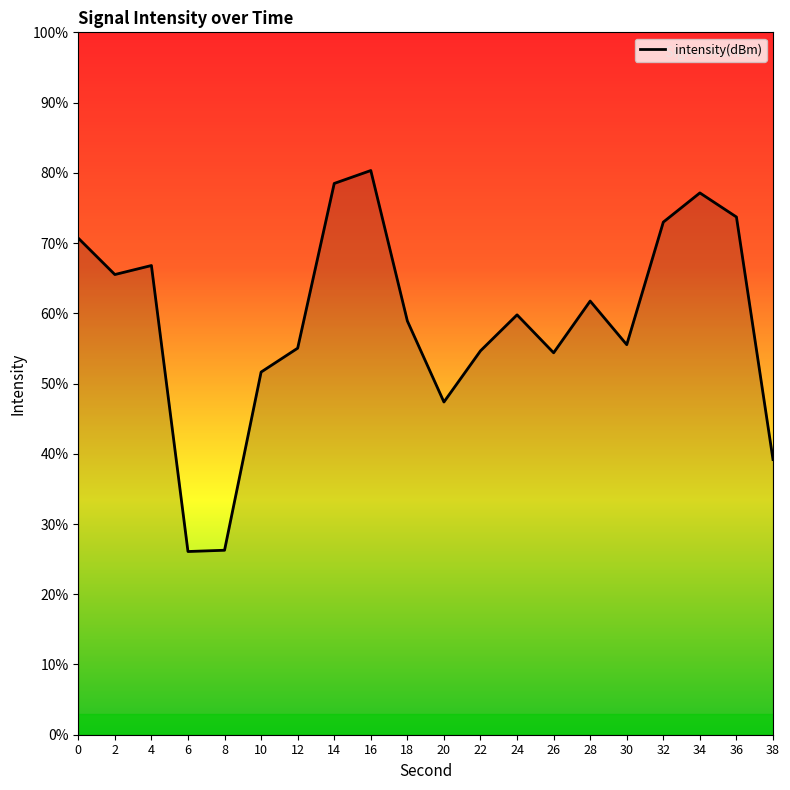

What is the average value?

-124.4